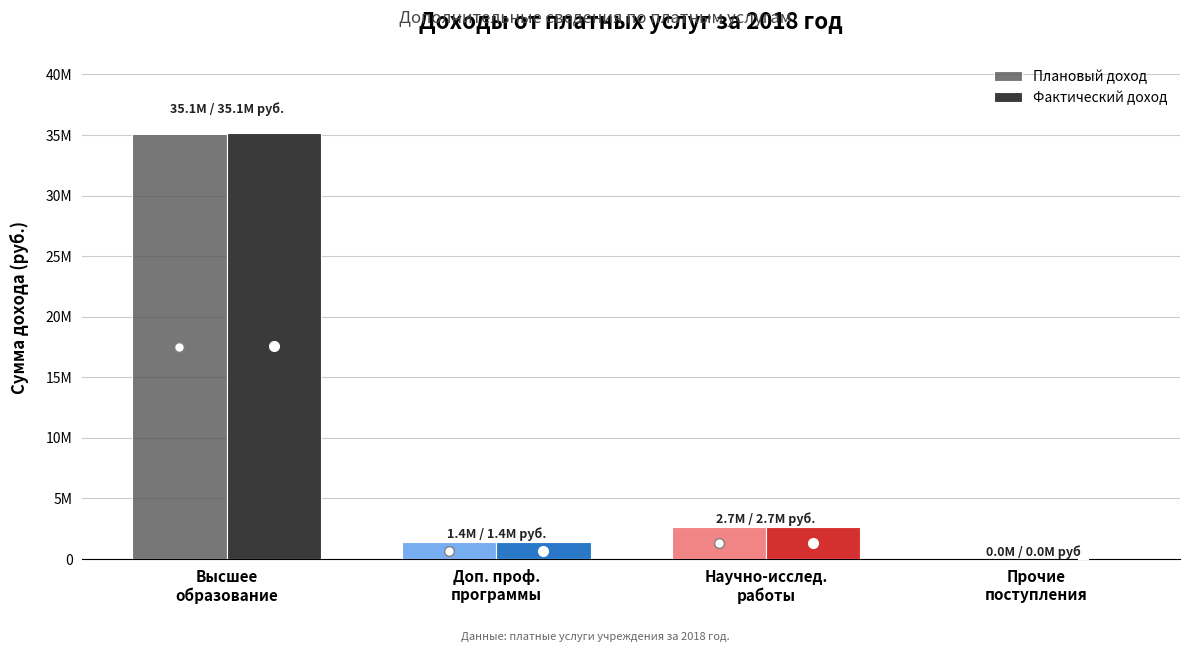

What are all the series names shown in the legend?

Плановый доход, Фактический доход